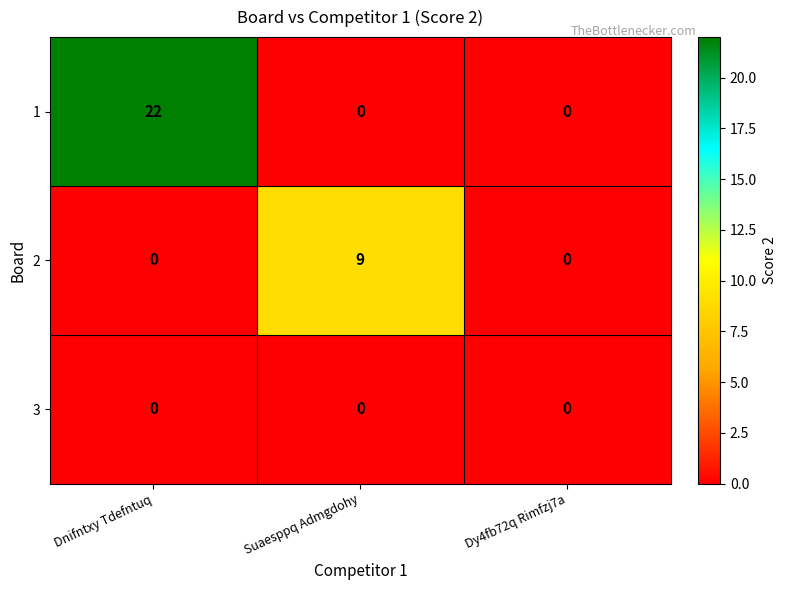

Reading left to right, extract all data points from this chart.

1: Dnifntxy Tdefntuq=22	Suaesppq Admgdohy=0	Dy4fb72q Rimfzj7a=0
2: Dnifntxy Tdefntuq=0	Suaesppq Admgdohy=9	Dy4fb72q Rimfzj7a=0
3: Dnifntxy Tdefntuq=0	Suaesppq Admgdohy=0	Dy4fb72q Rimfzj7a=0